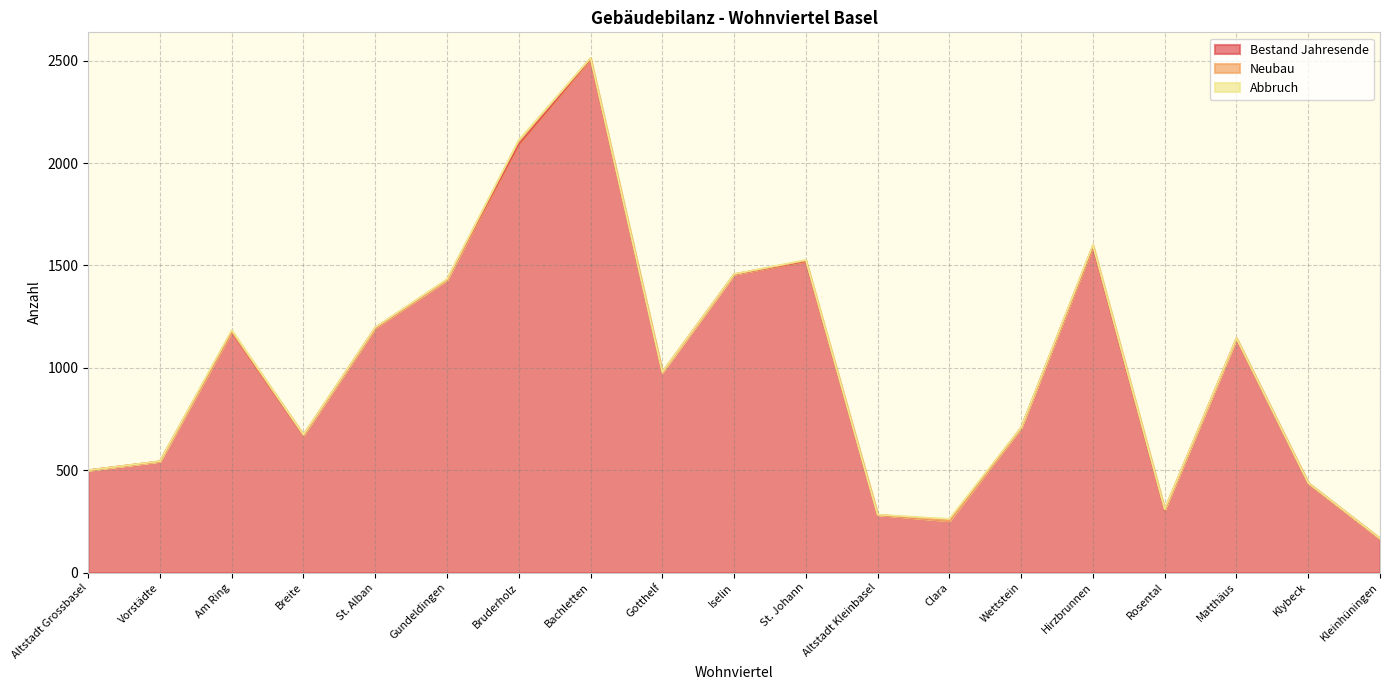

What is the total value across all series at Kleinhüningen?

167